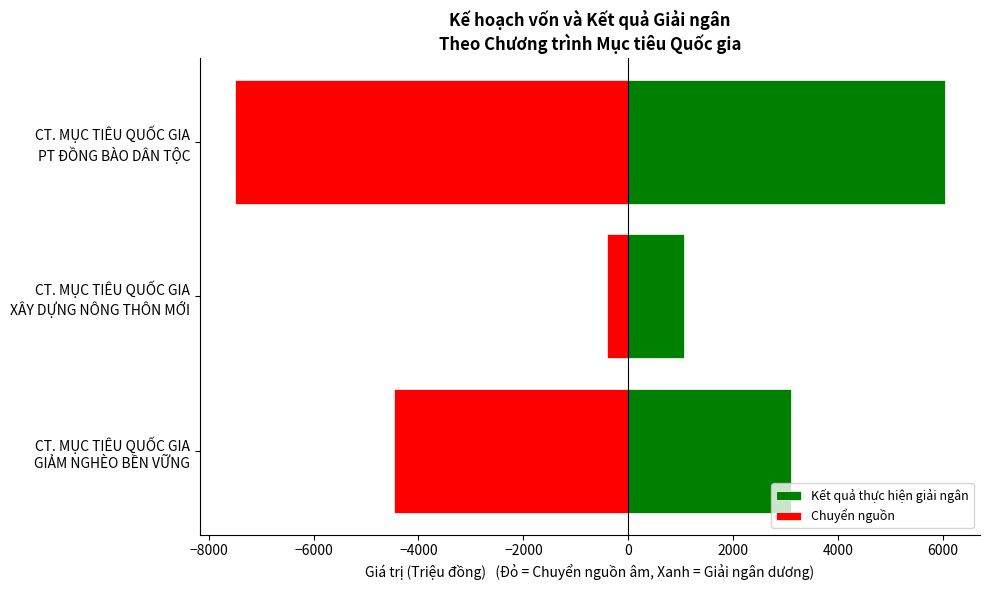

Rank the series by their maximum value, from highest to lowest.

Kết quả thực hiện giải ngân, Chuyển nguồn